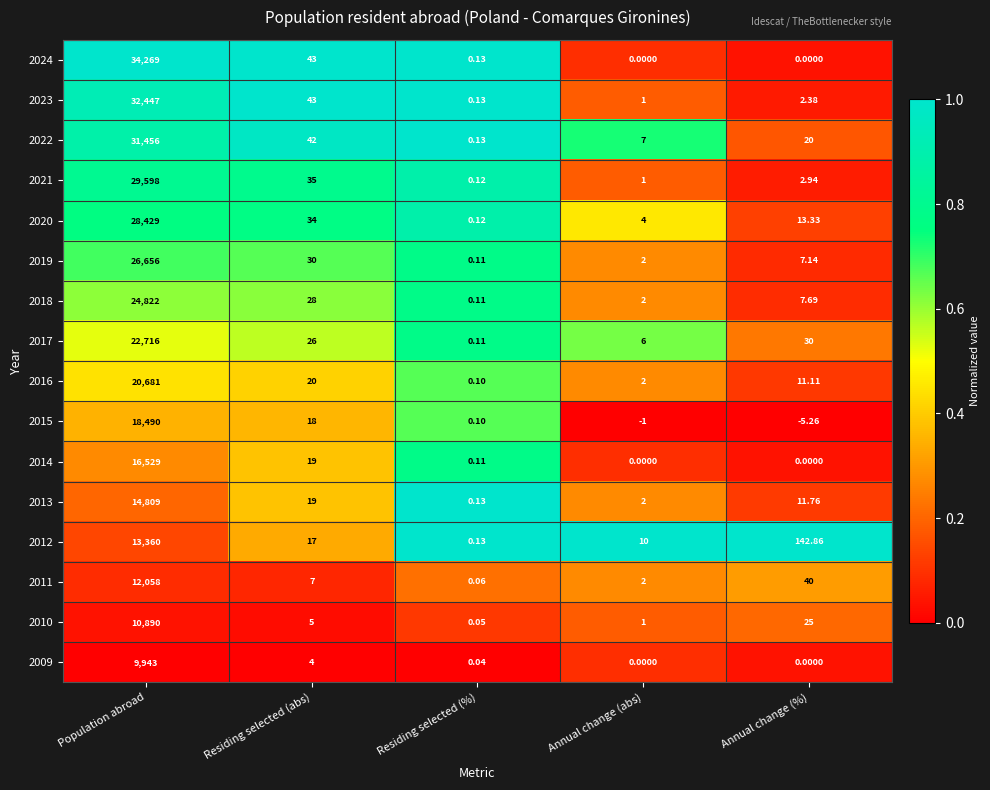

Which series changed the most between Residing selected (%) and Annual change (%)?

2012